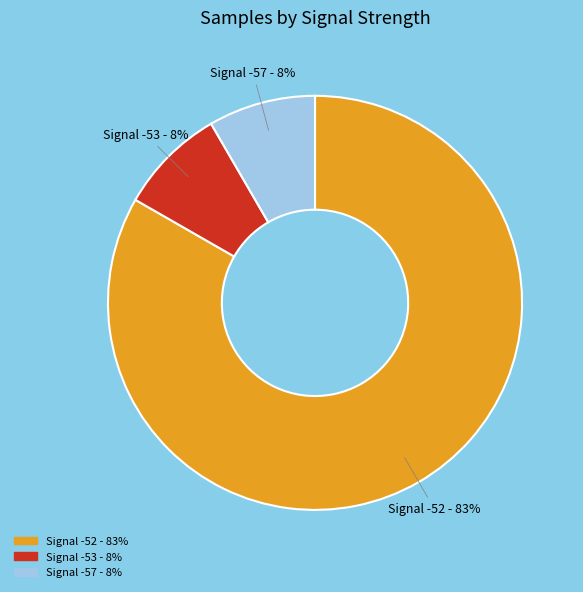

To the nearest percent, what is the average slice percentage?

33%